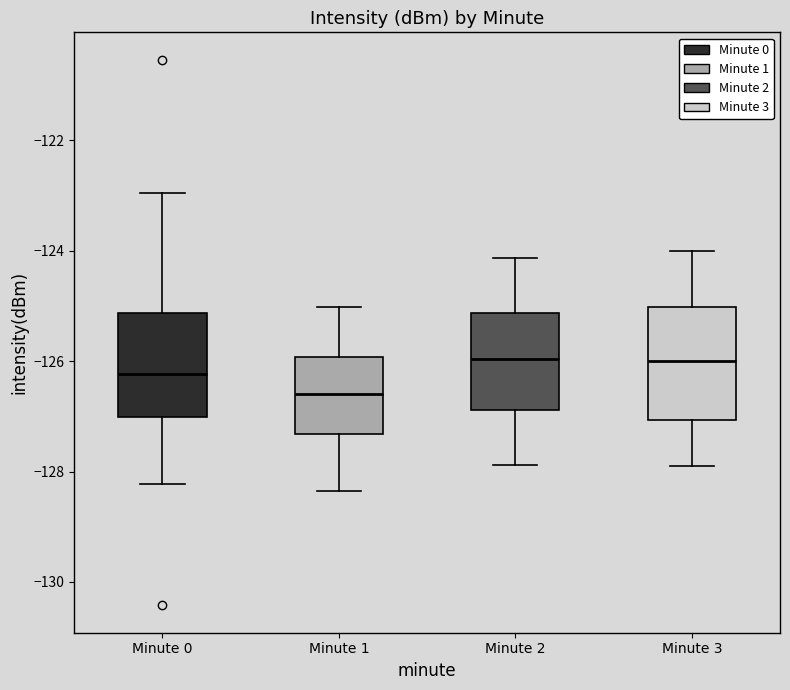

Reading left to right, read every box against the y-axis: the position of its median line, the range the box covers, and the ends of its whiskers. The values are not printed on the chart, so give them approximately, as read against the axis.

Minute 0: median -126.2, box -127.0 to -125.2, whiskers -128.2 to -123.0
Minute 1: median -126.6, box -127.4 to -126.0, whiskers -128.4 to -125.0
Minute 2: median -126.0, box -126.8 to -125.2, whiskers -127.8 to -124.2
Minute 3: median -126.0, box -127.0 to -125.0, whiskers -128.0 to -124.0